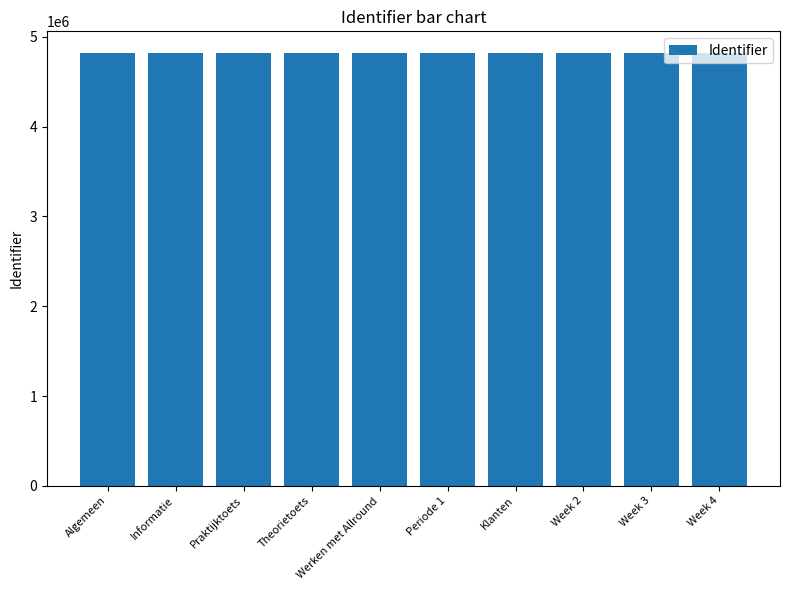

What is the ratio of the value at Werken met Allround to the value at Week 4?

1.0